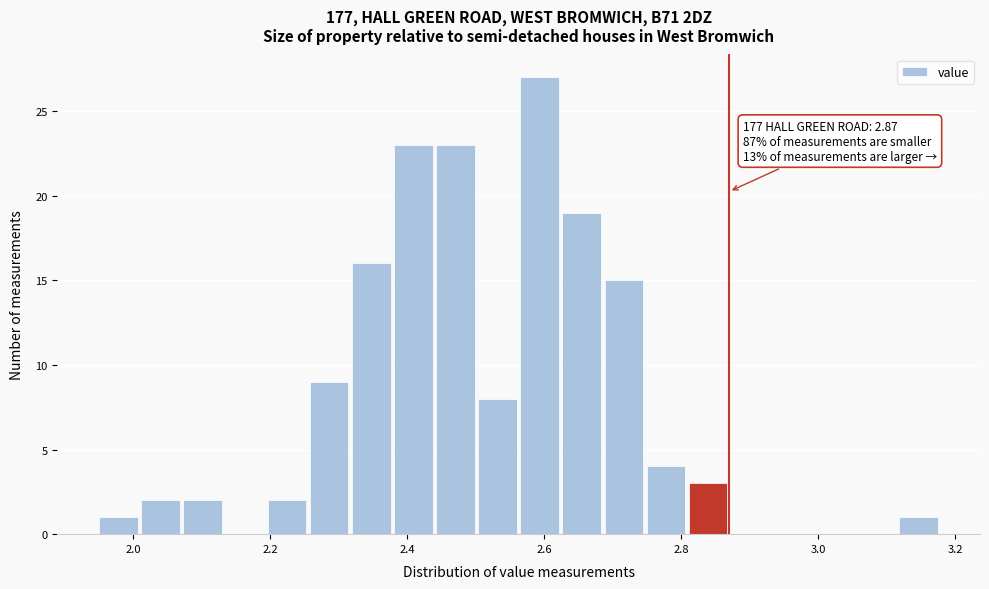

Around what value on the x-axis is the tallest bar? Give the approximate position of its centre, as read against the axis.

2.60